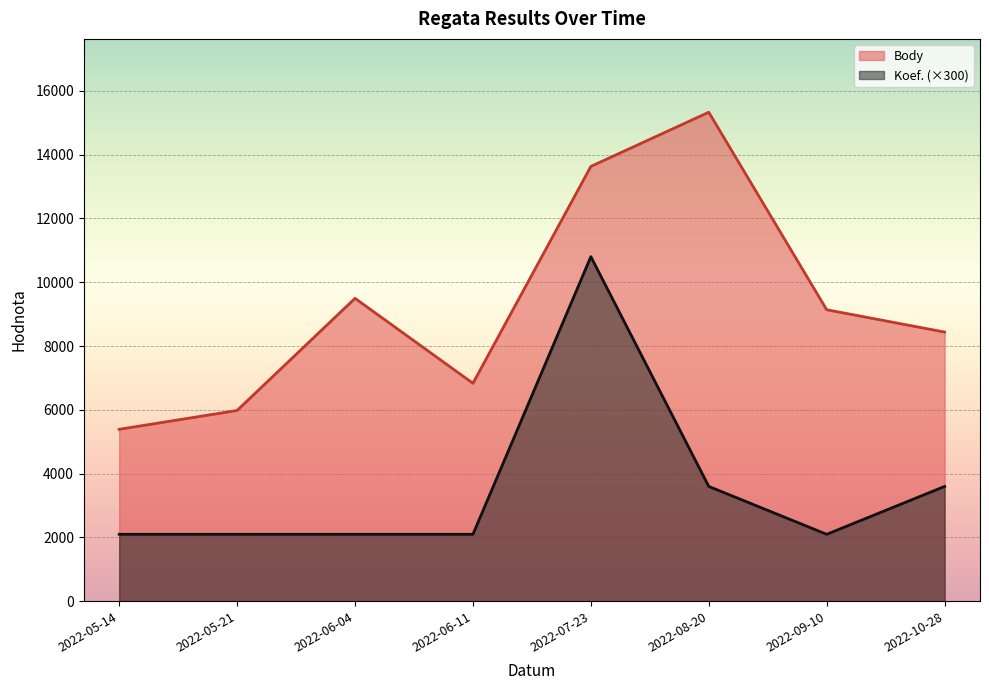

What is the difference between the second highest and minimum values in the Koef. series?

1500